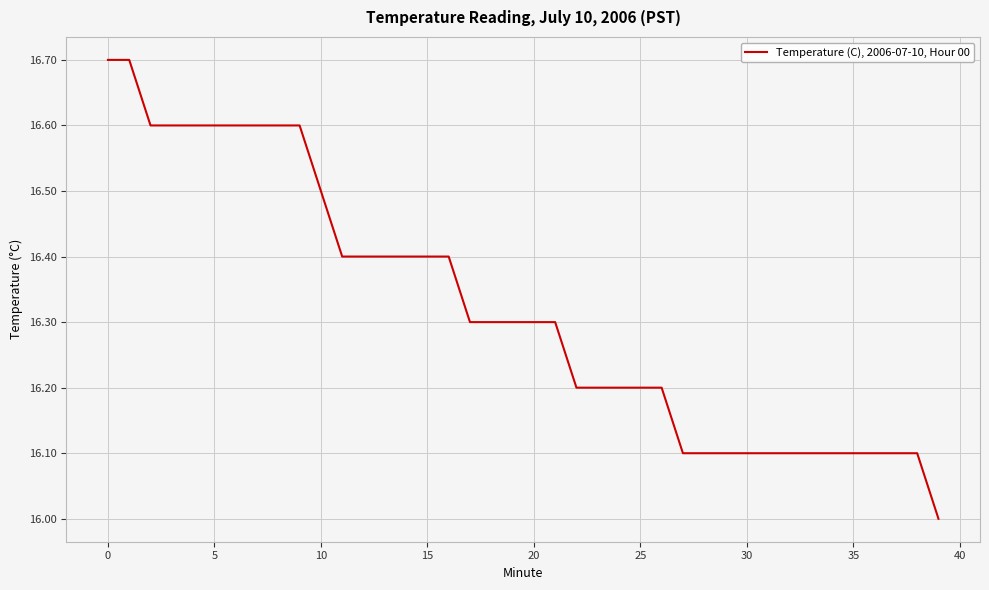

What is the greatest value displayed?

16.7